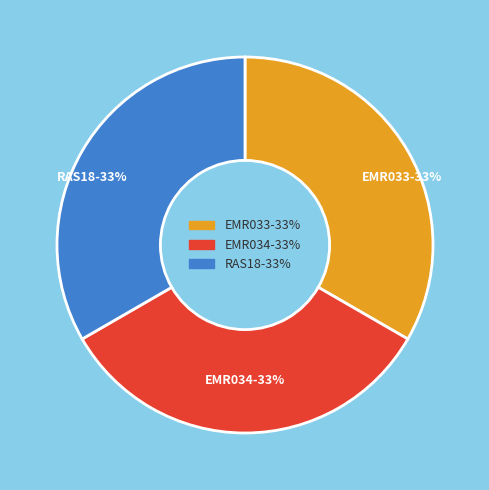

True or false: EMR033 accounts for 26% of the total.

False